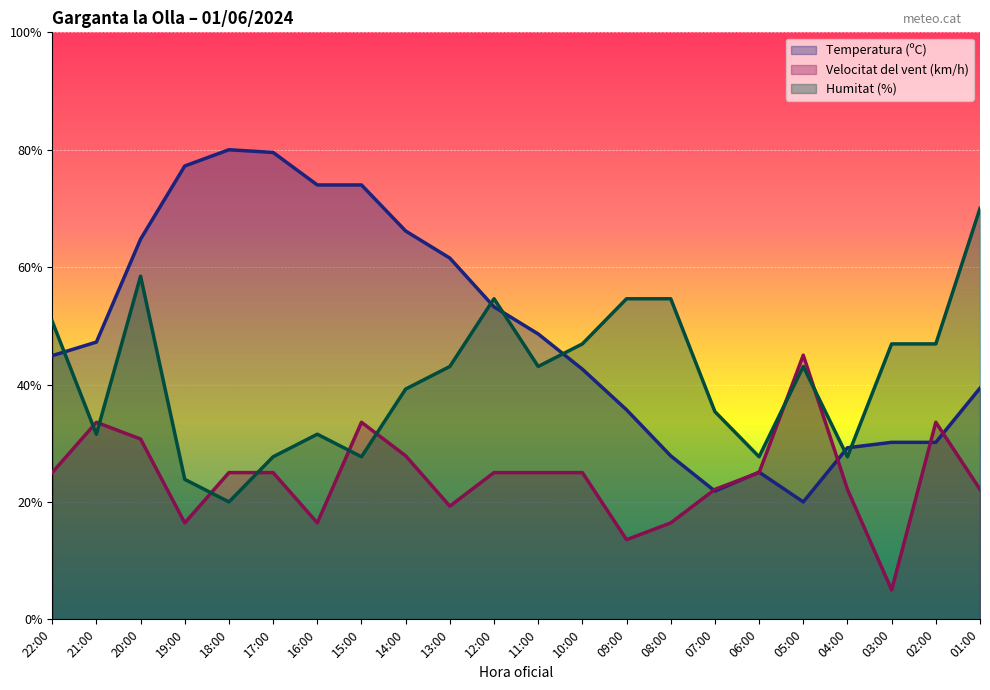

What is the lowest value of the Temperatura (ºC) series?

20.0